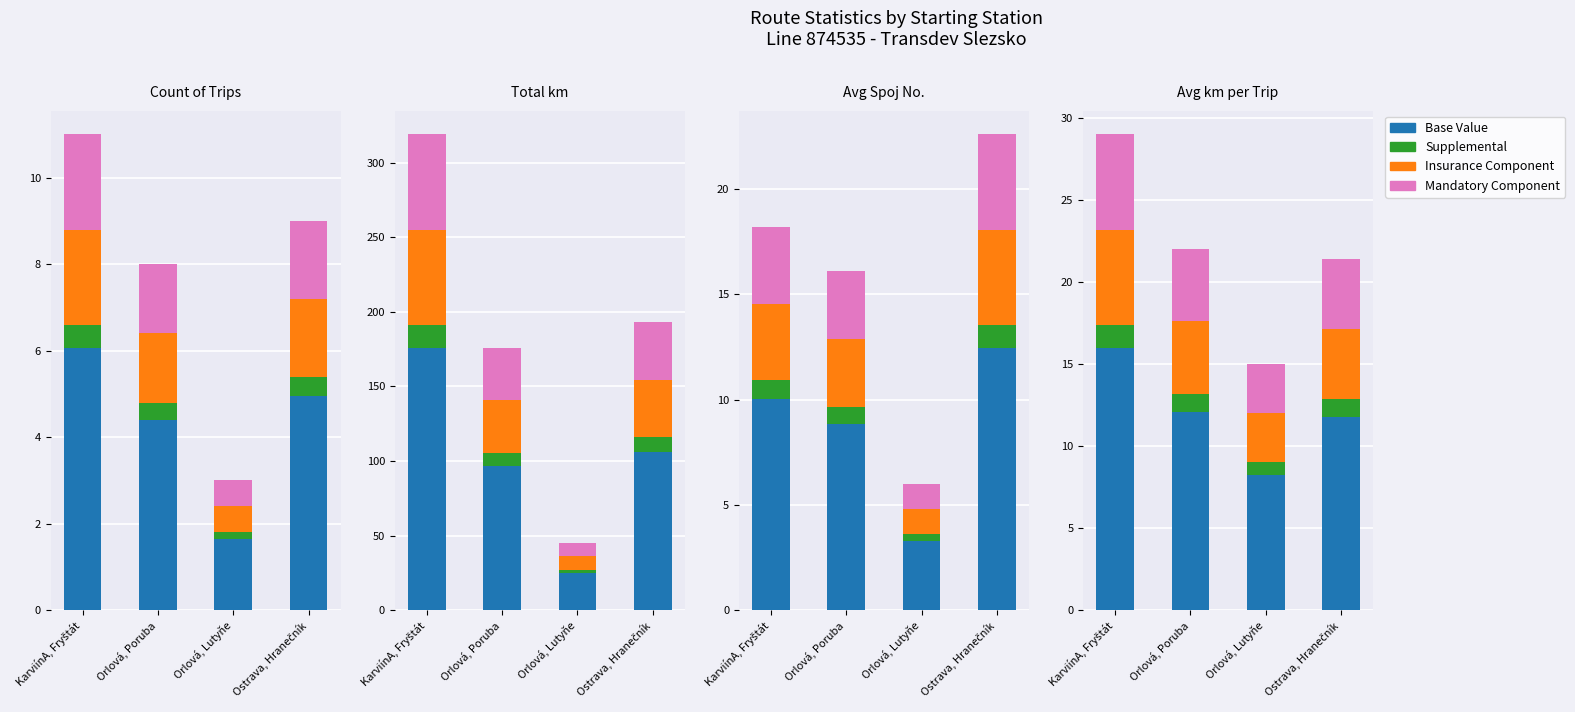

Is it true that Mandatory equals 4.0 at KarviínA, Fryštát?

False